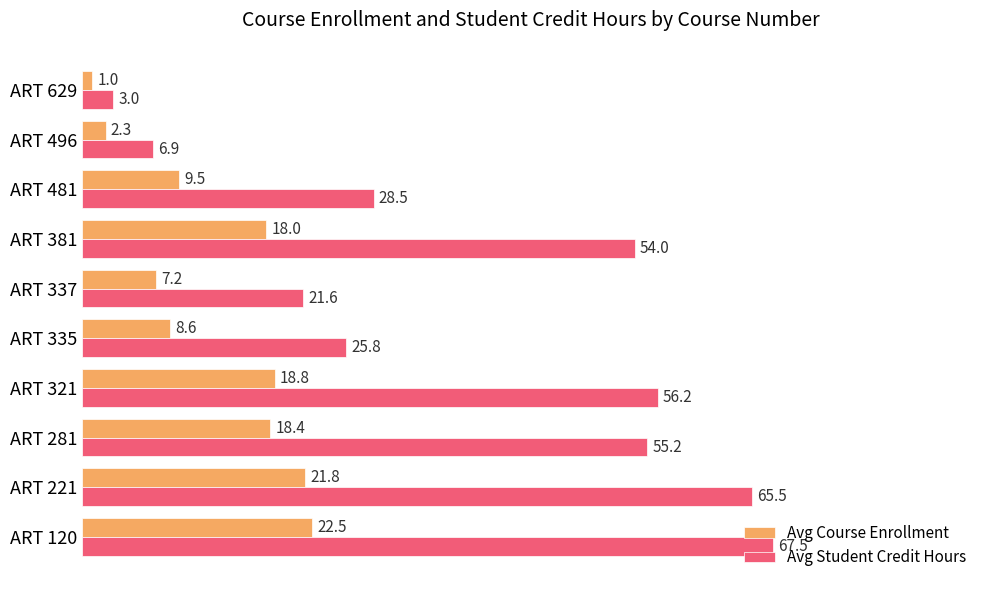

Rank the series by their maximum value, from lowest to highest.

Avg Course Enrollment, Avg Student Credit Hours